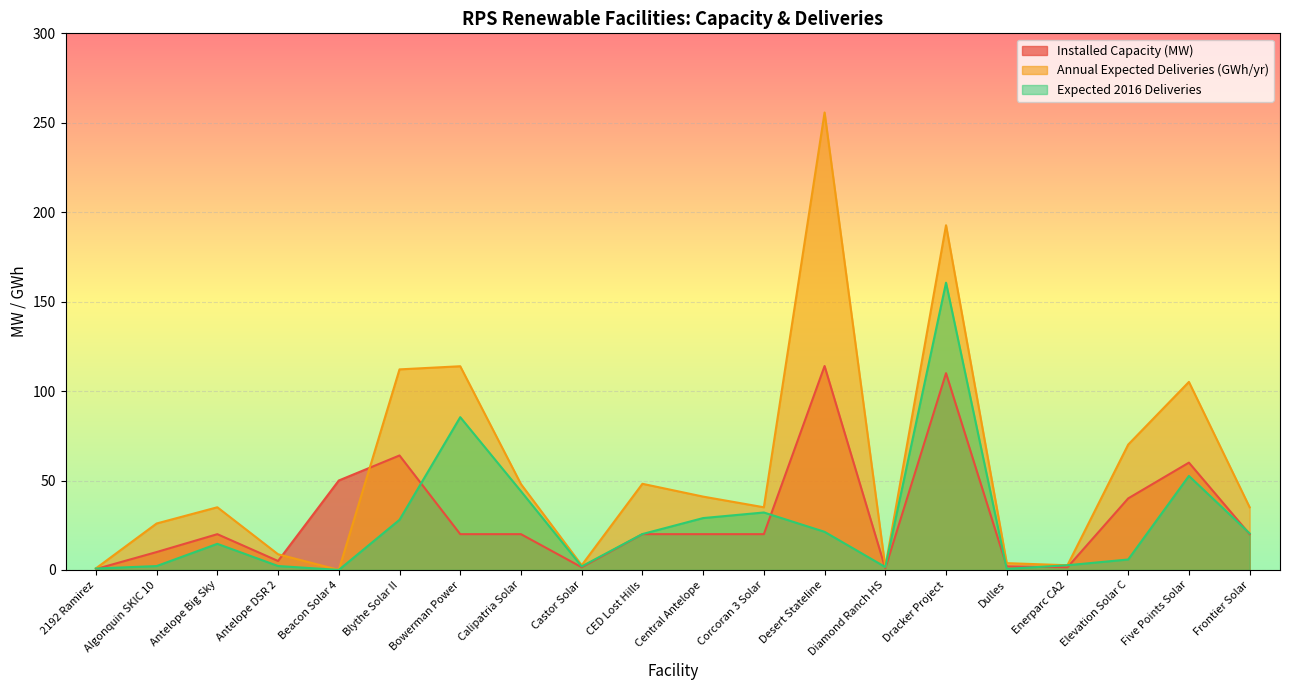

True or false: Annual Expected Deliveries (GWh/yr) has more than 1 points higher than both neighbors.

True